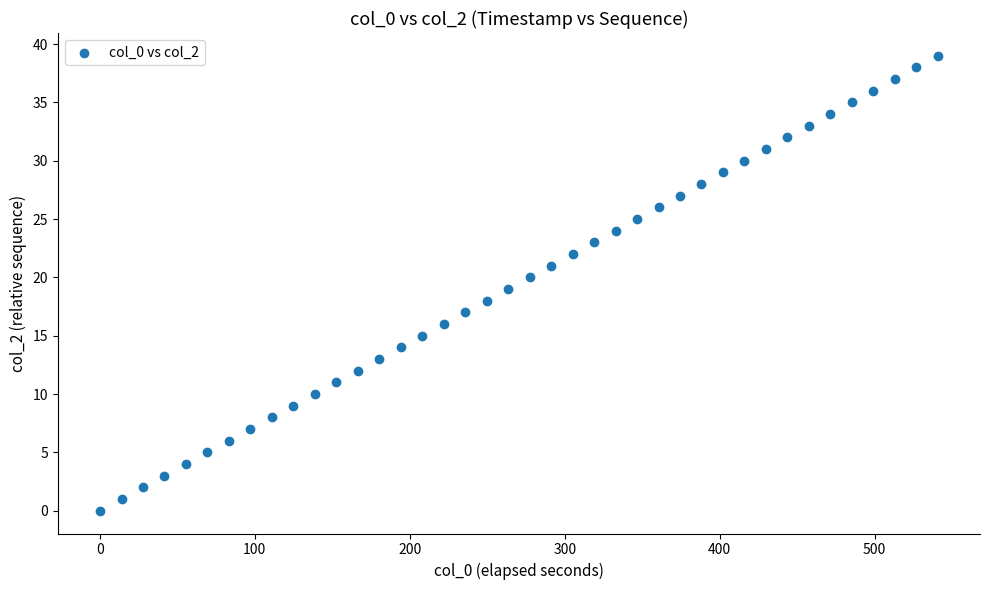

What is the range of Y values (max minus min)?

39